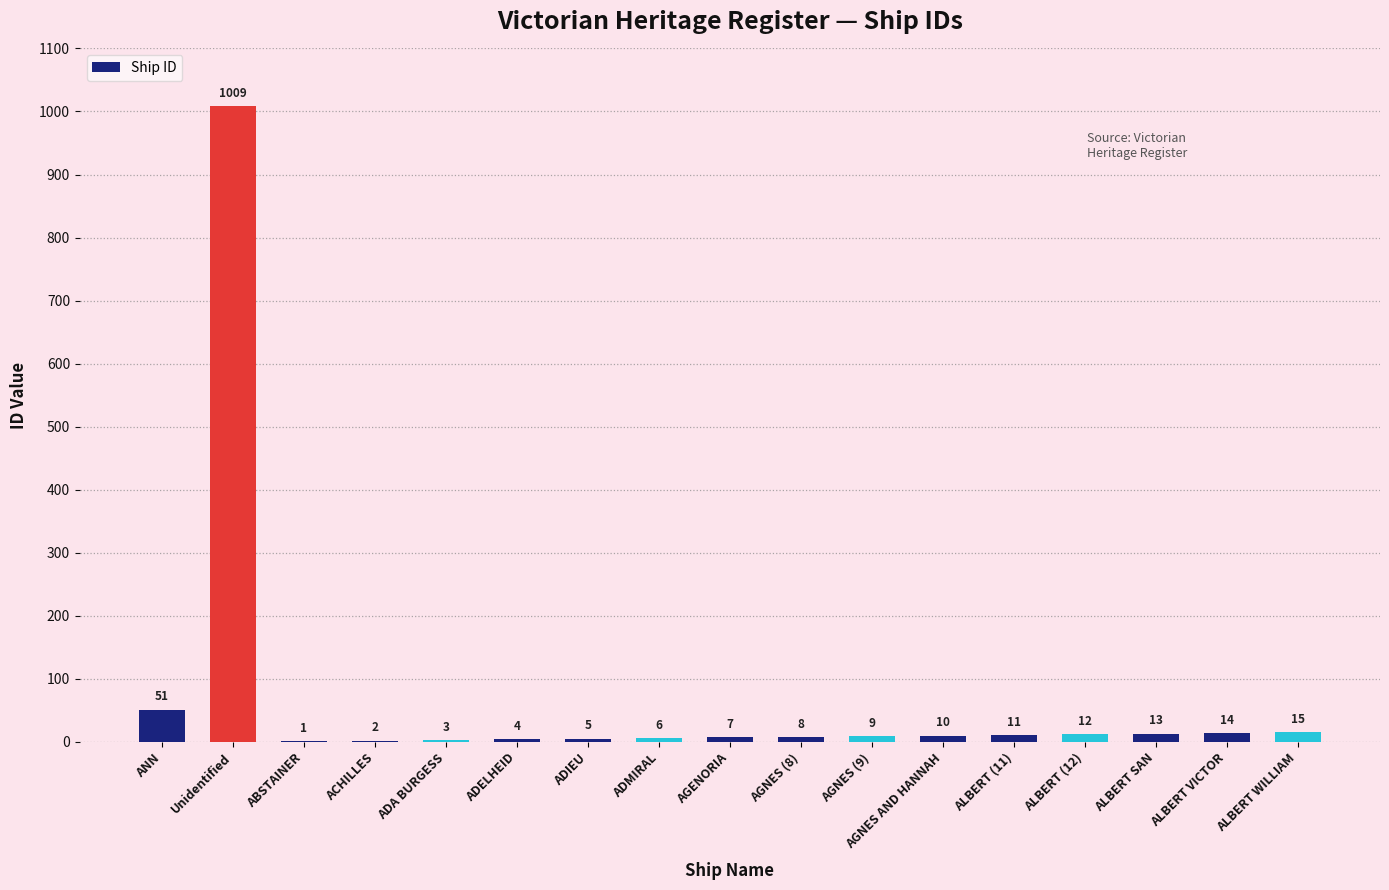

What is the greatest value displayed?

1009